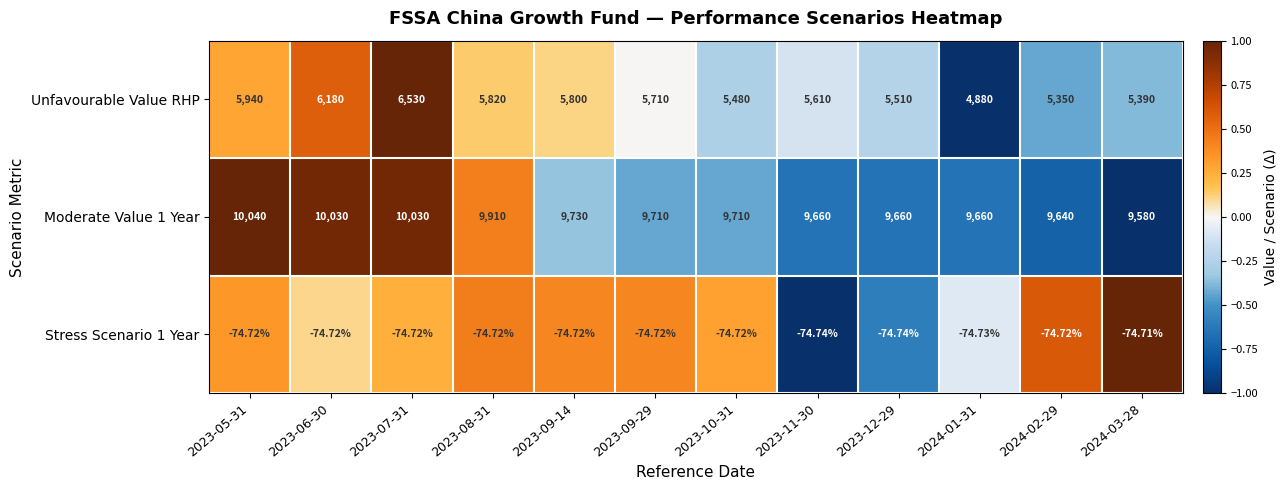

Between 2023-09-29 and 2023-10-31, which series saw the biggest shift?

Unfavourable Value RHP